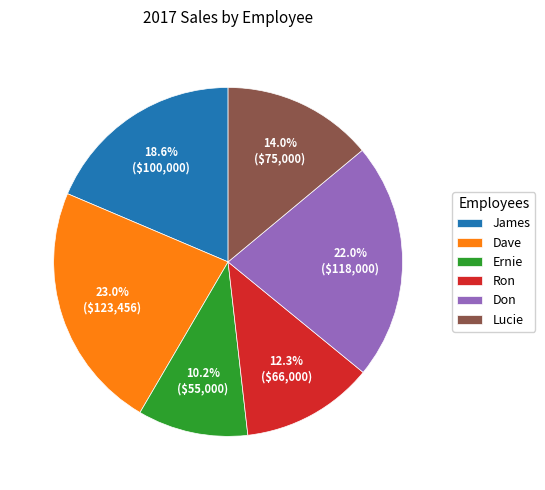

Which slice is the largest?

Dave